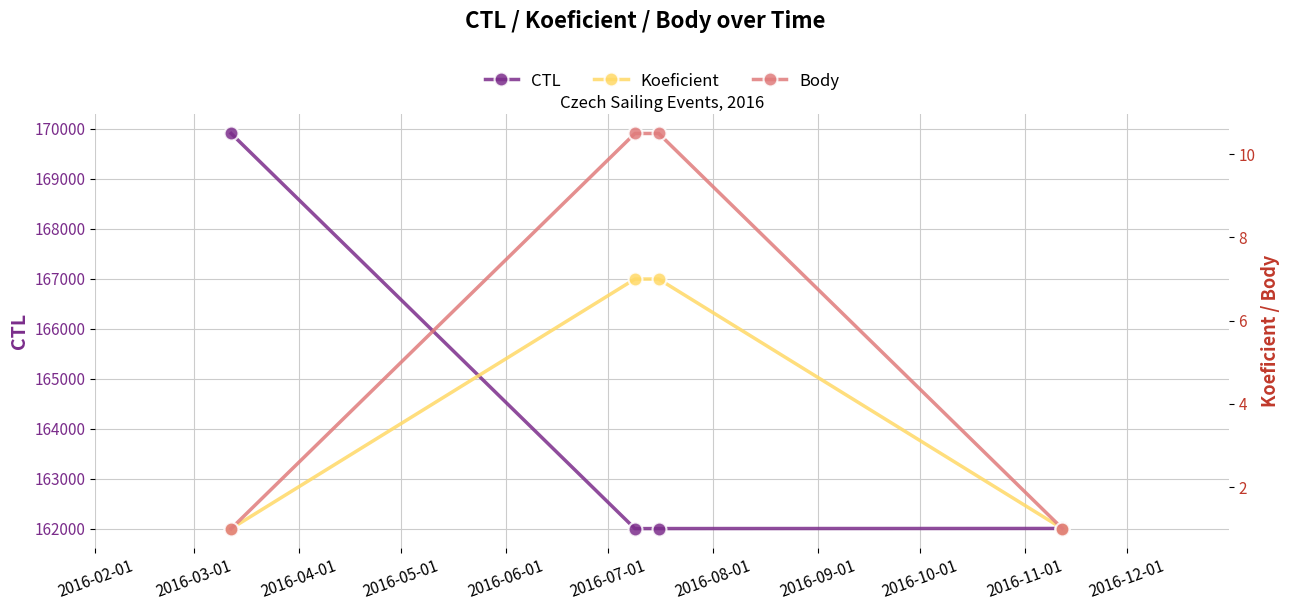

True or false: CTL has more than 2 points higher than both neighbors.

False